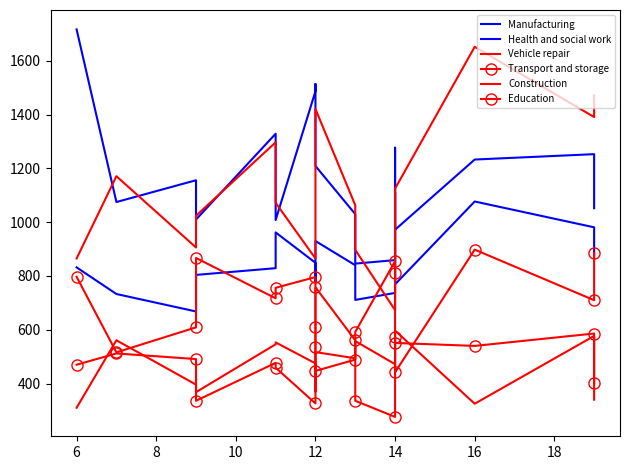

What is the label of the 14th point from the left?

14